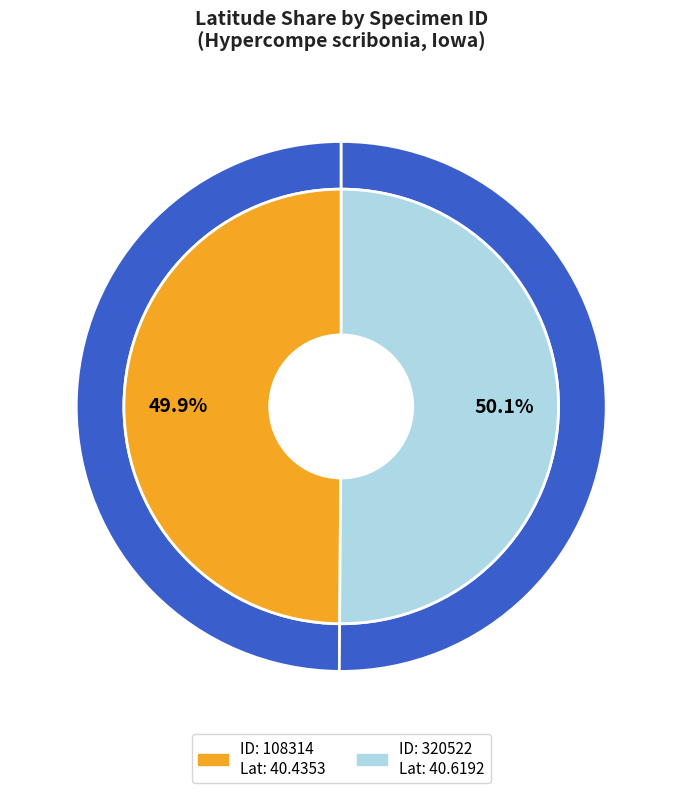

Count the number of slices in the pie.

2